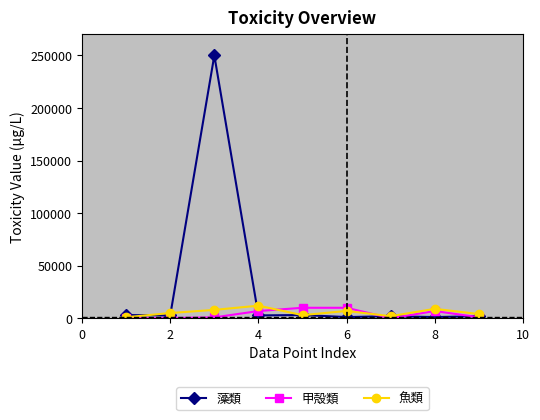

Which series has the widest spread of values?

藻類